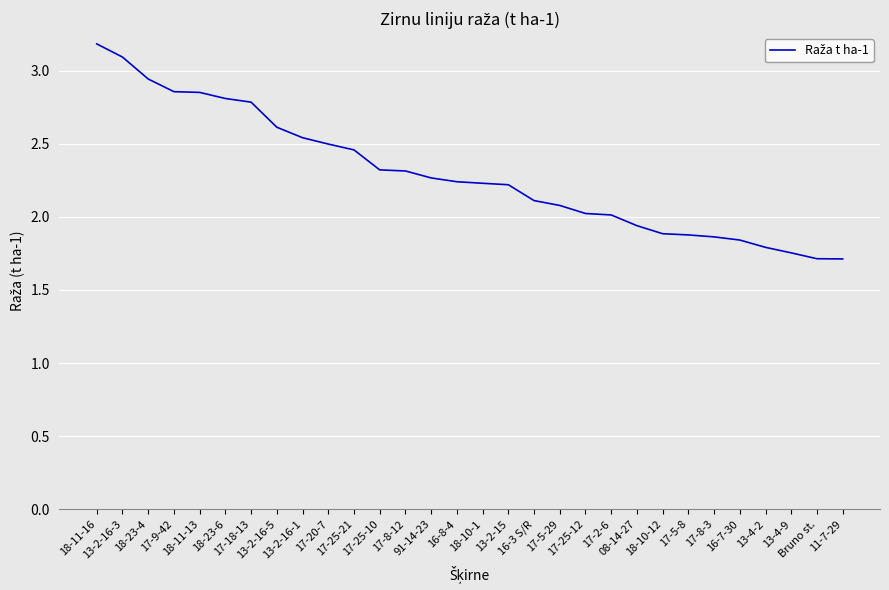

What is the difference between the values at 17-20-7 and 17-5-8?

0.6